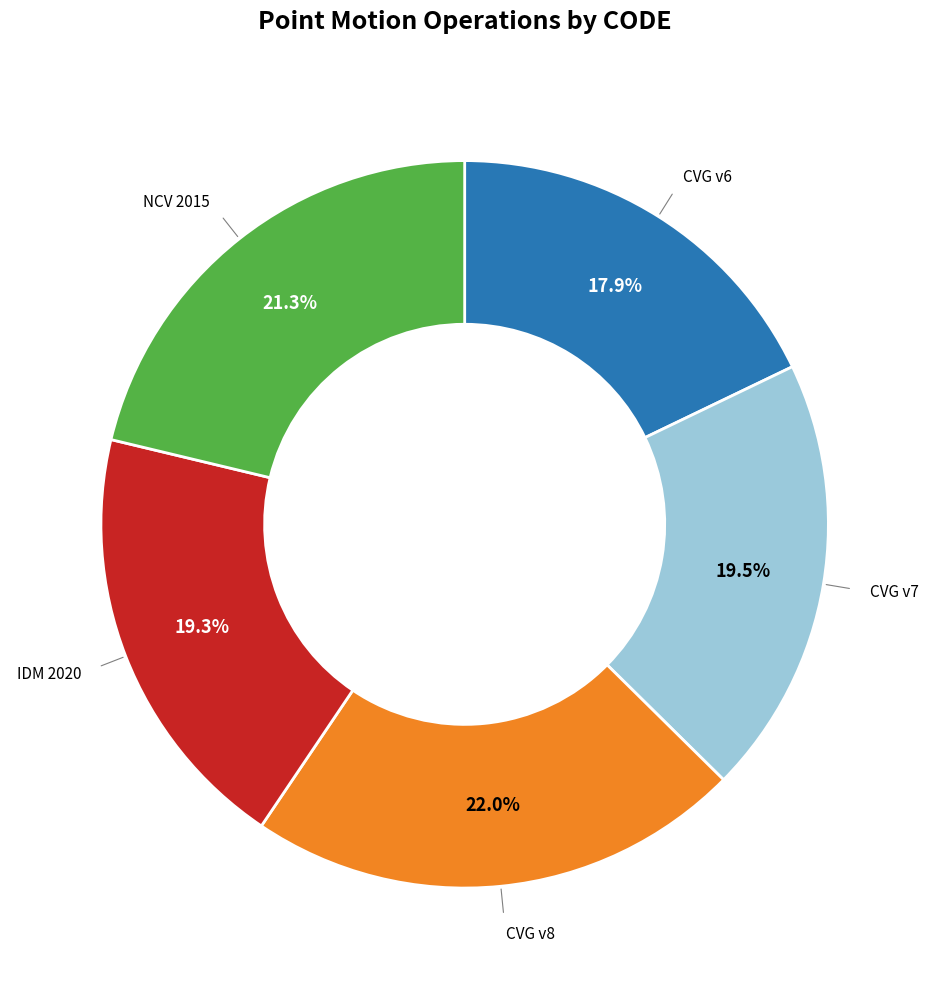

How many slices are in this pie chart?

5